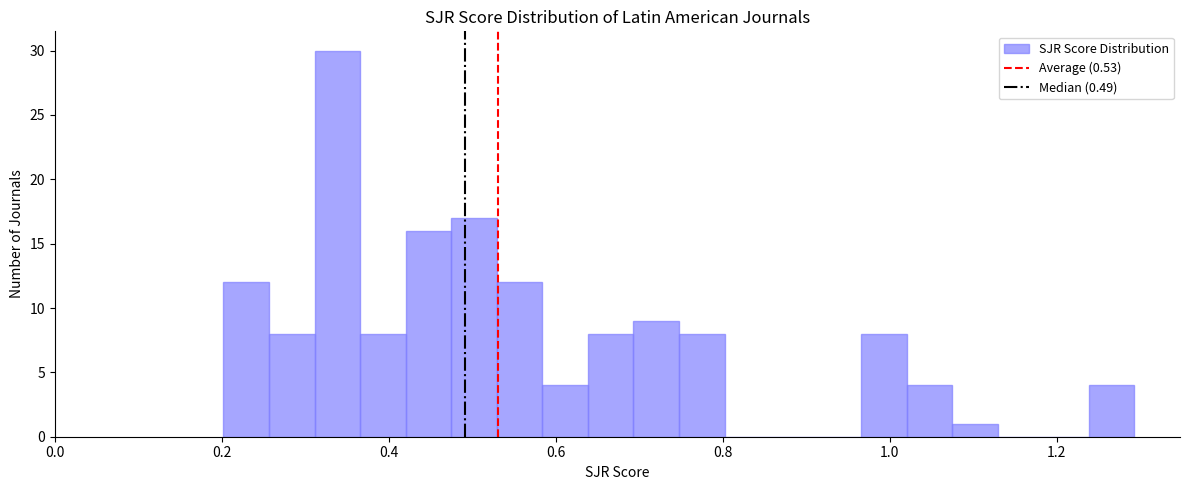

Read against the x-axis, roughly where is the centre of the tallest bar?

0.34